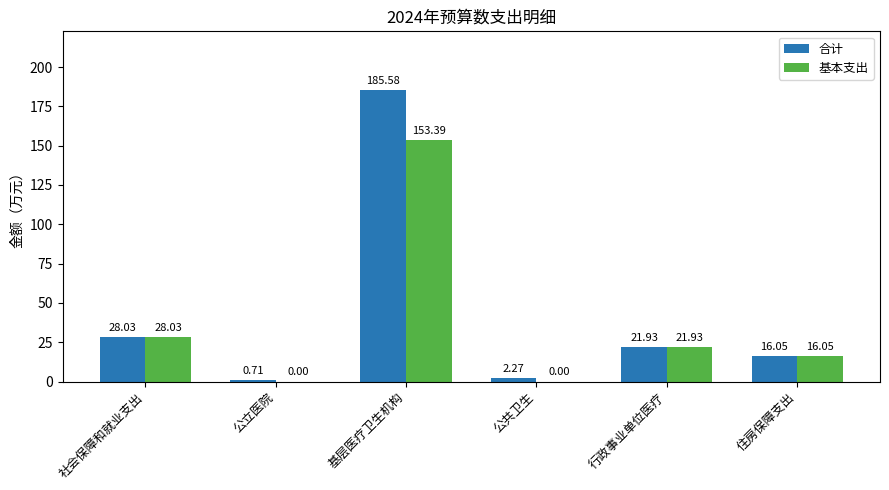

What is the sum of the 基本支出 values at 基层医疗卫生机构 and 公立医院?

153.4